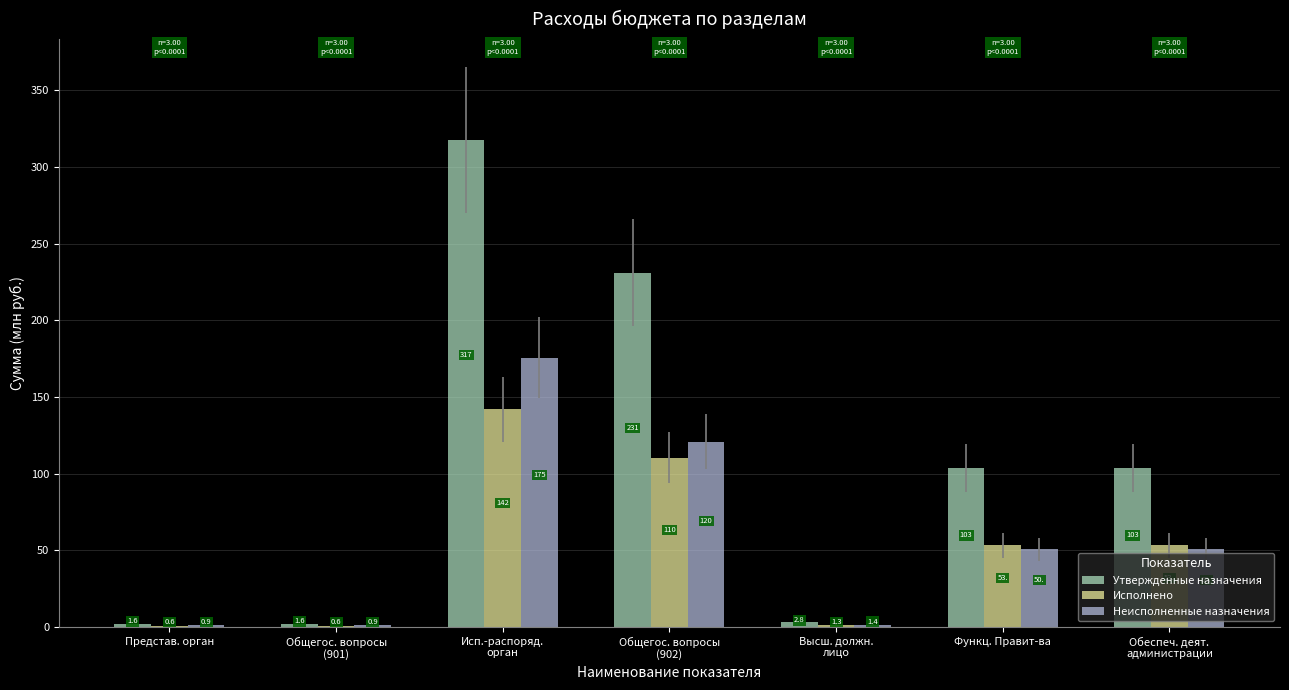

What is the total value across all series at Высш. должн.
лицо?

5.6